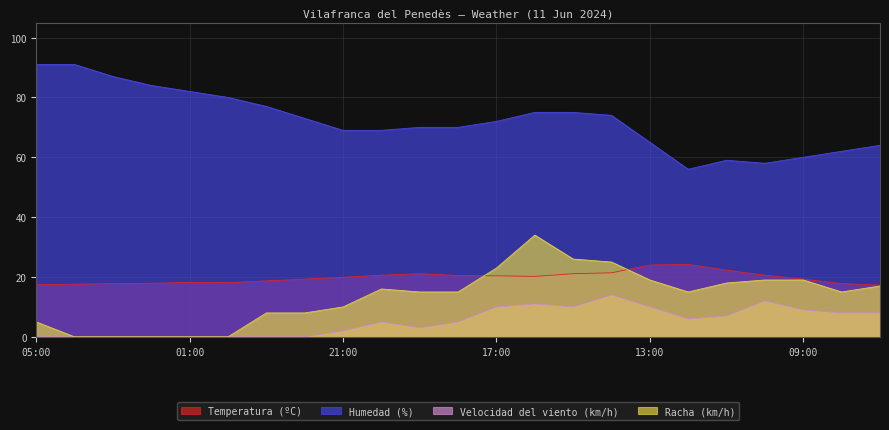

At which category does Racha (km/h) reach its first local valley?

12:00